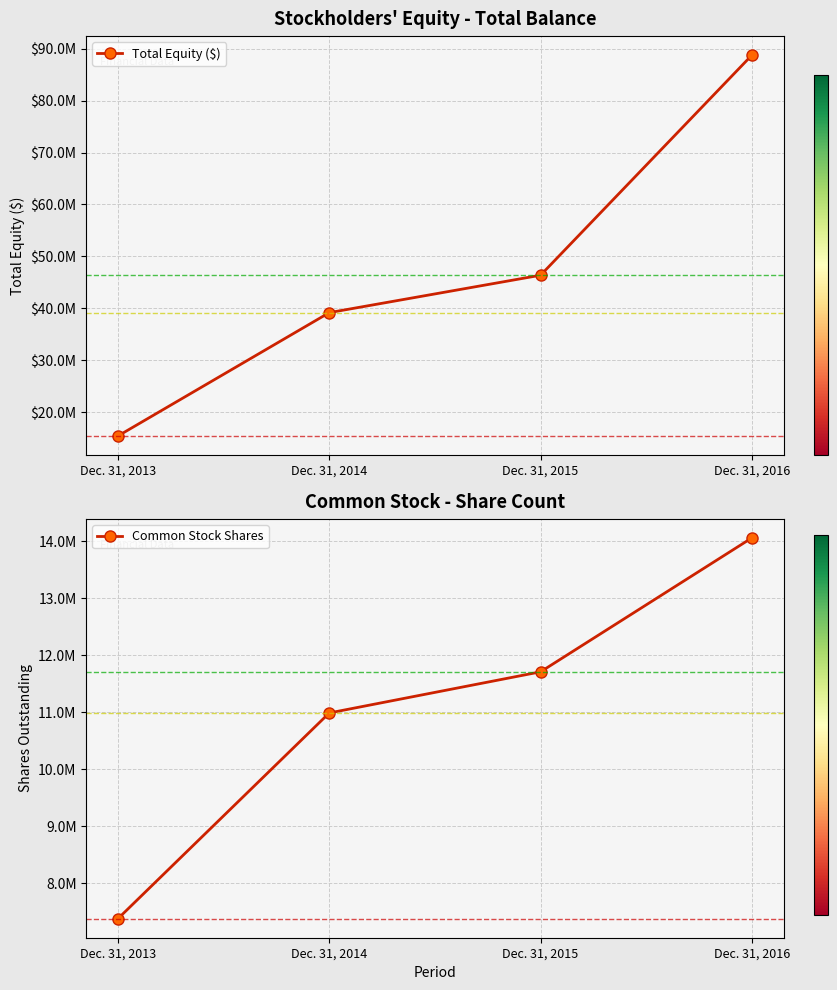

What is the sum of the Total Equity ($) values at Dec. 31, 2015 and Dec. 31, 2013?

61760009